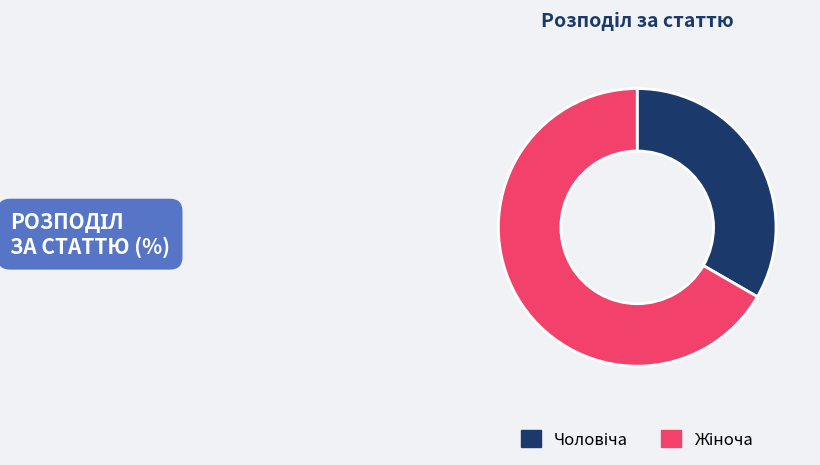

Is there any slice that represents more than half of the pie?

Yes